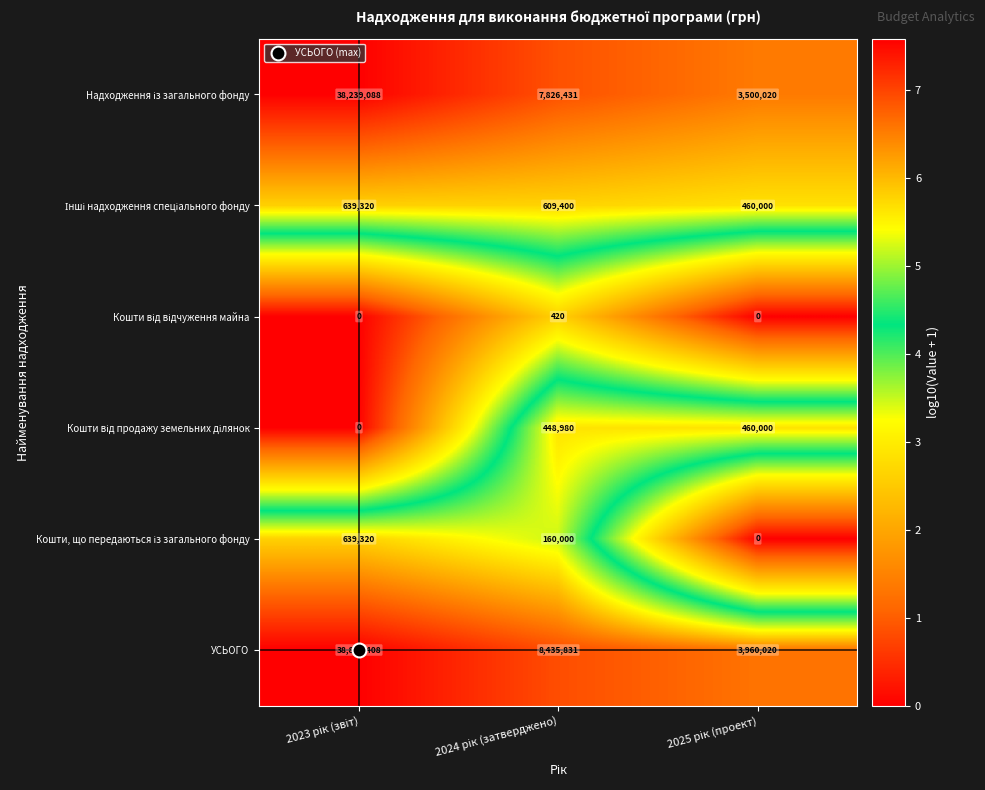

What is the maximum value shown in the chart?

38878408